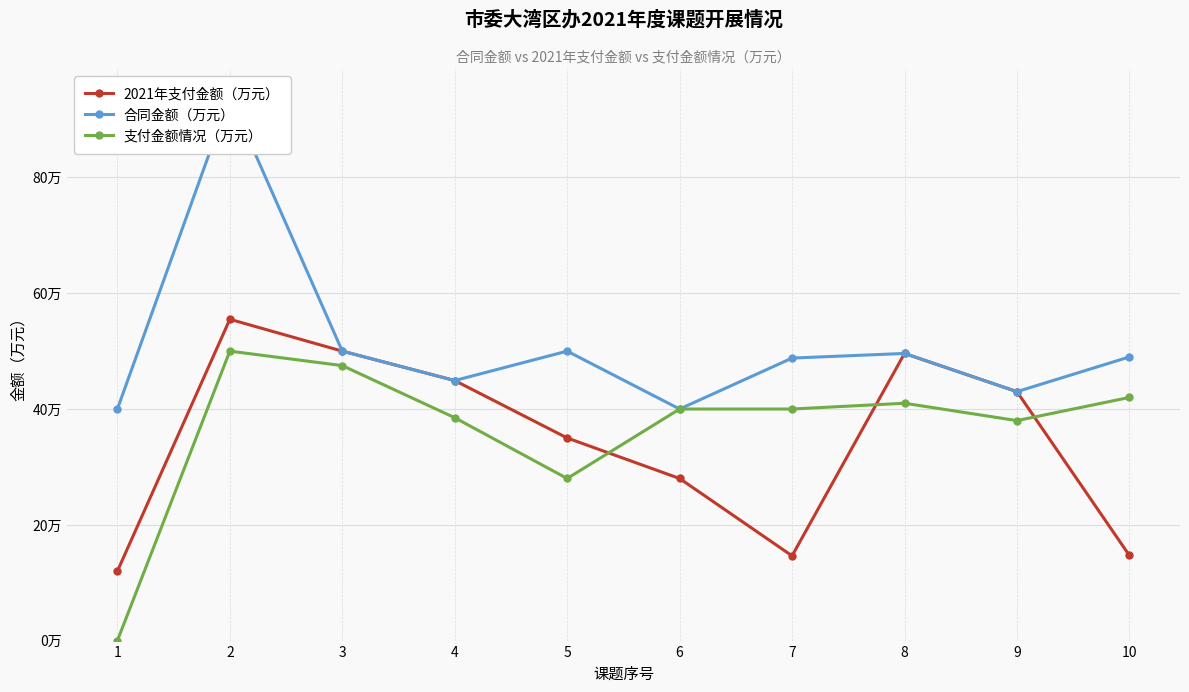

List the series in order of their peak value, highest first.

合同金额（万元）, 2021年支付金额（万元）, 支付金额情况（万元）